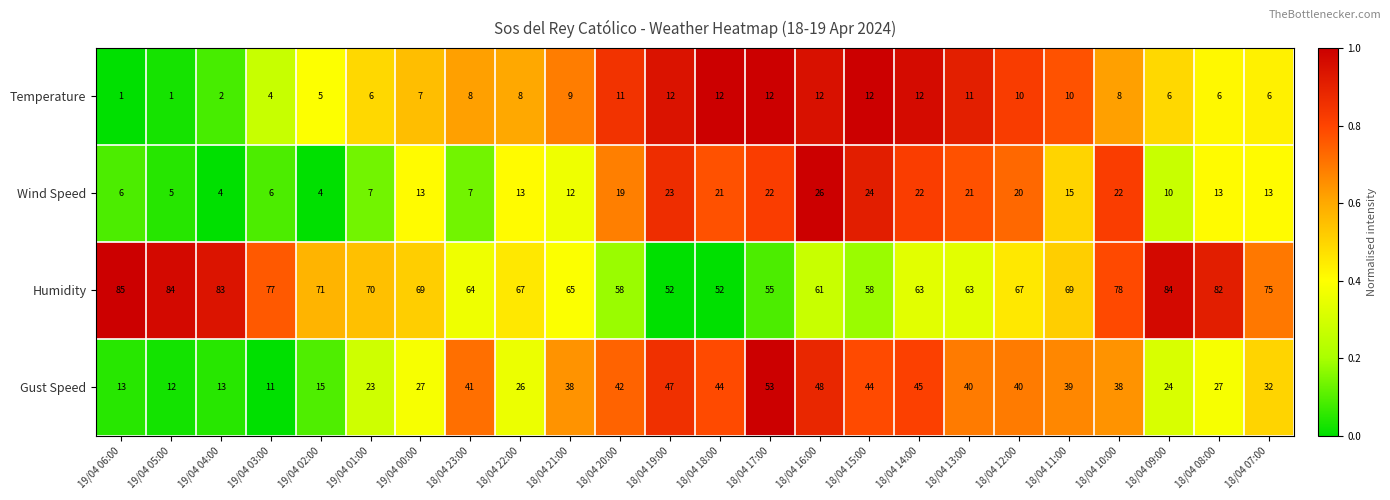

Rank the series at 18/04 10:00 from lowest to highest value.

Temperature, Wind Speed, Gust Speed, Humidity